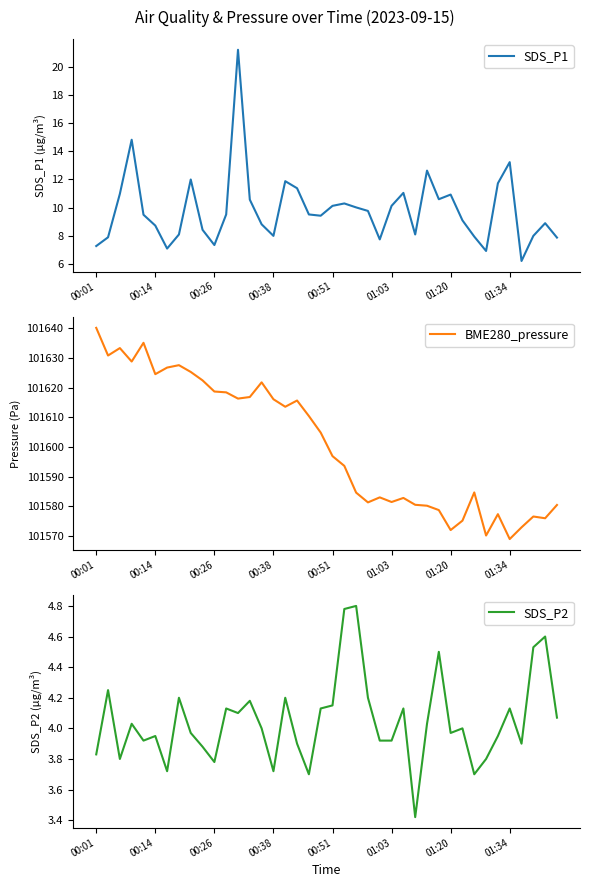

What are all the series names shown in the legend?

SDS_P1, BME280_pressure, SDS_P2